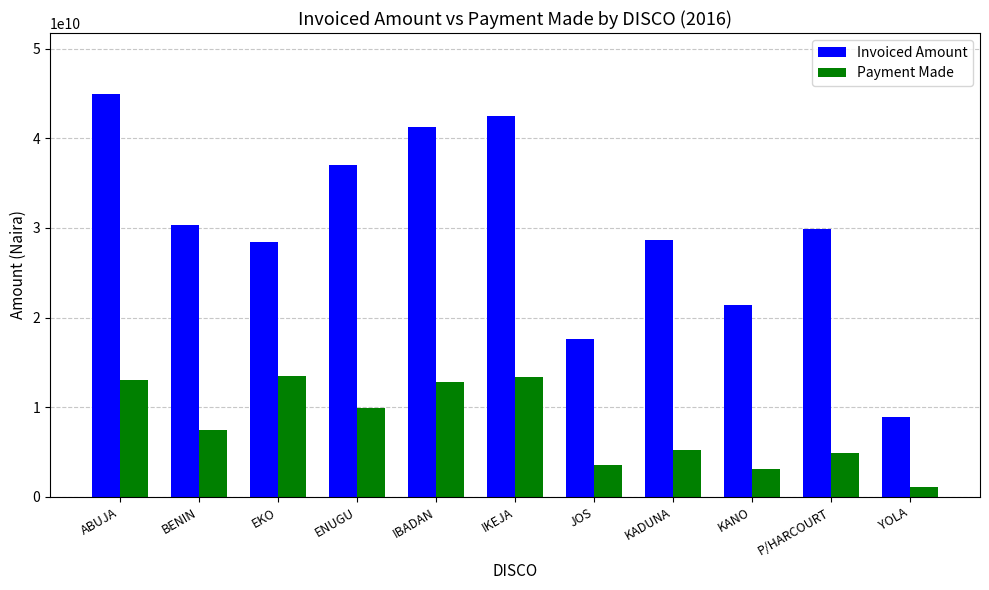

What are all the series names shown in the legend?

Invoiced Amount, Payment Made